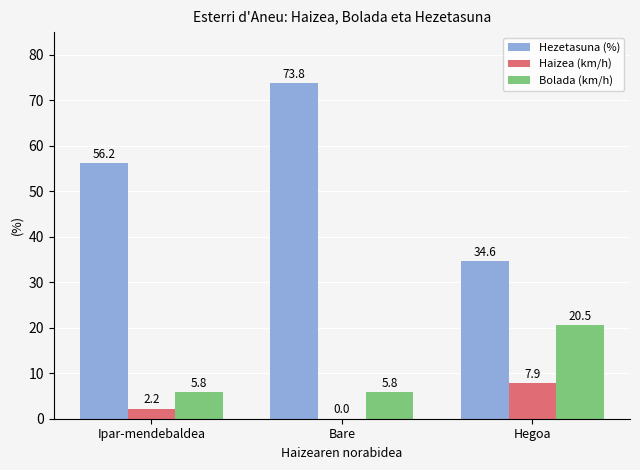

Reading left to right, list all the values displayed in this chart.

Hezetasuna (%): 56.2	73.8	34.6
Haizea (km/h): 2.2	0.0	7.9
Bolada (km/h): 5.8	5.8	20.5